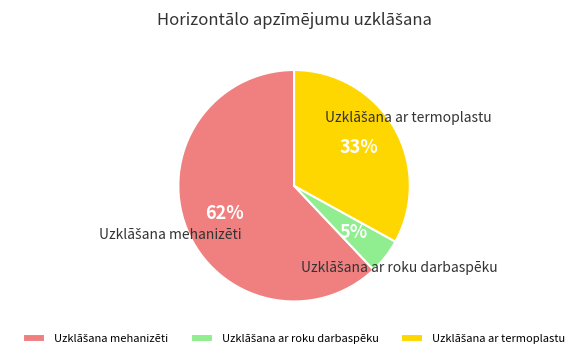

To the nearest percent, what is the average slice percentage?

33%